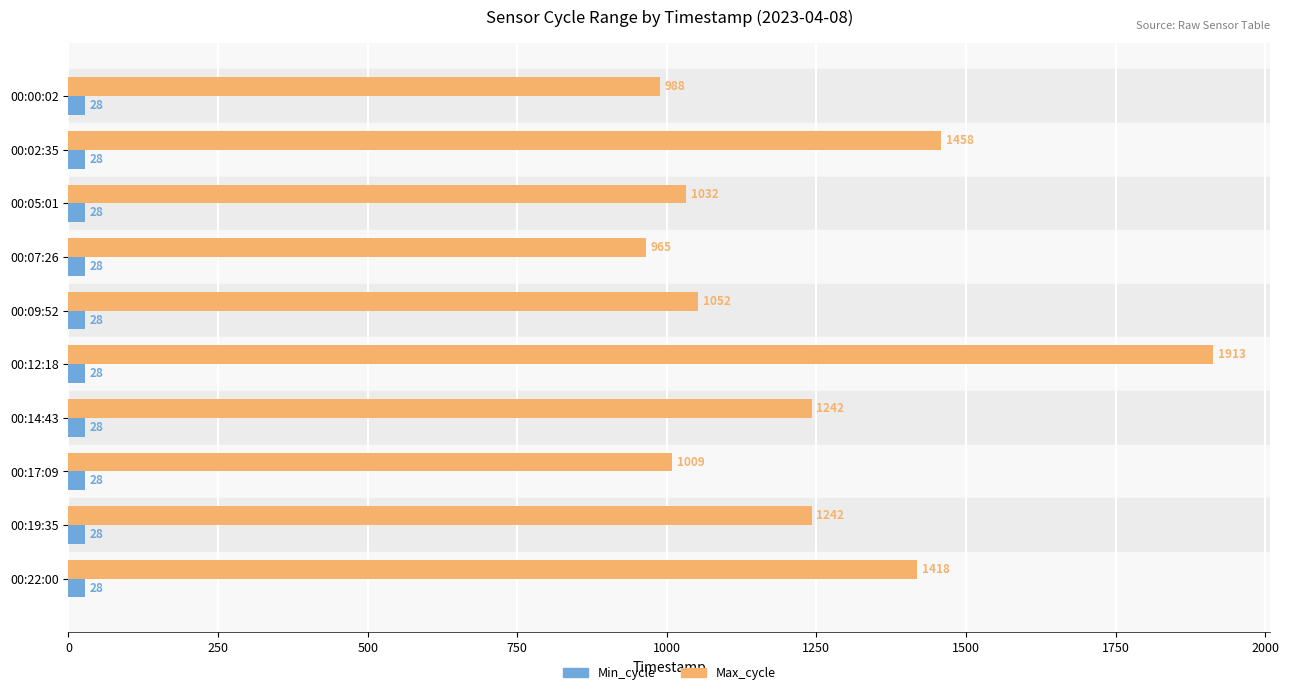

Rank the series by their maximum value, from lowest to highest.

Min_cycle, Max_cycle